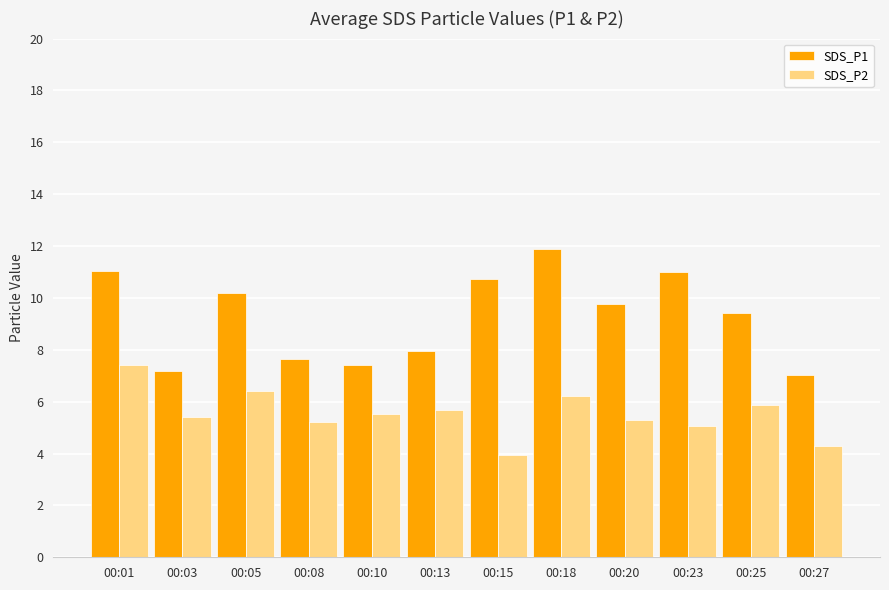

What is the greatest value displayed?

11.9